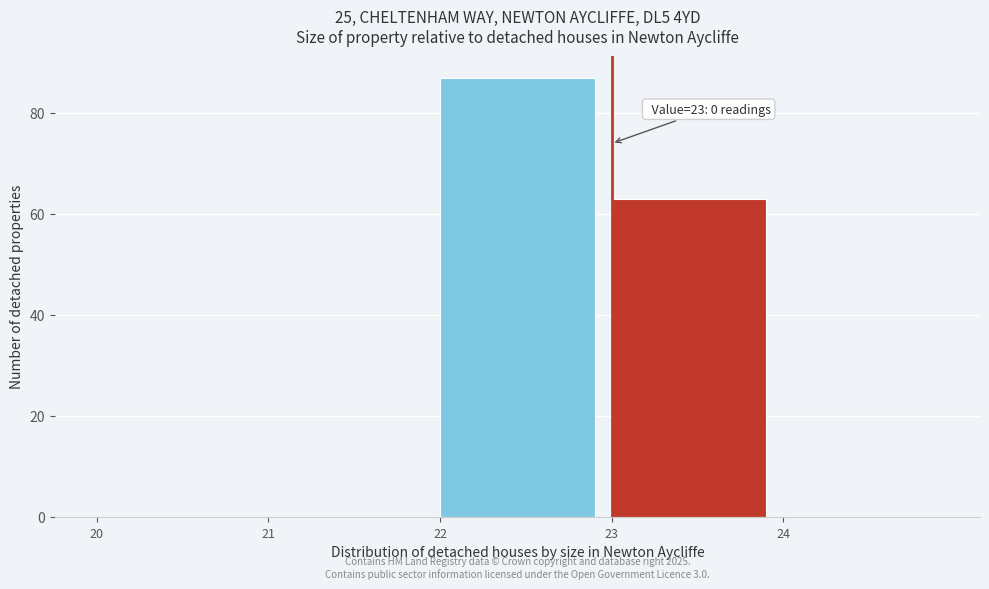

Which range on the x-axis has the tallest bar?

22 to 23